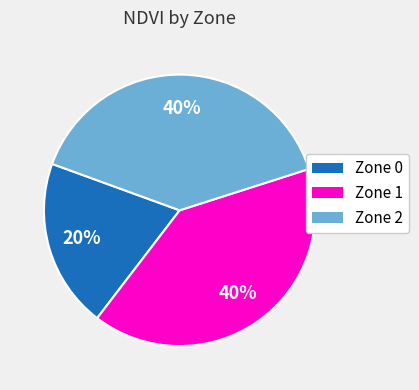

To the nearest percent, what is the difference between the Zone 1 and Zone 0 slice percentages?

20%